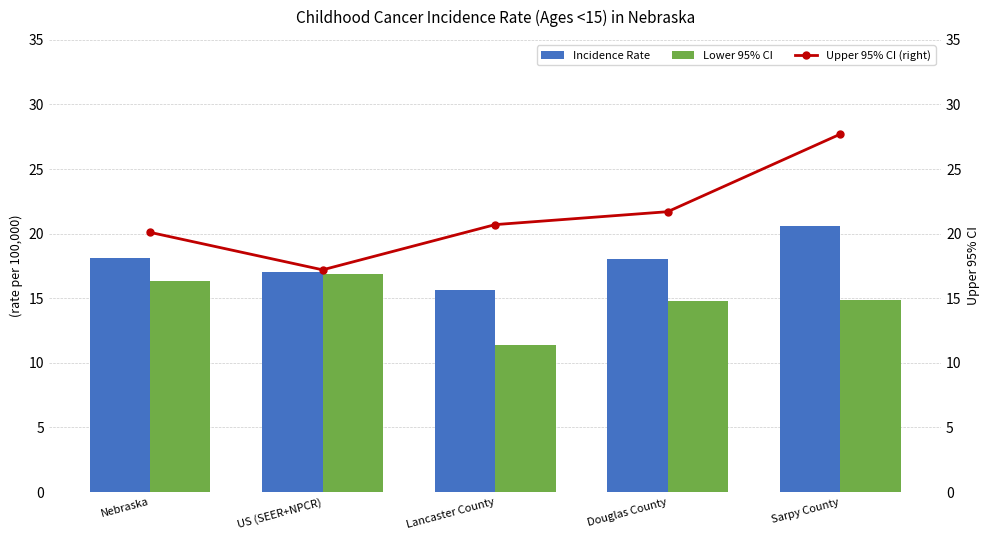

What is the value of the Lower 95% CI bar at the 2nd from the left?

16.9